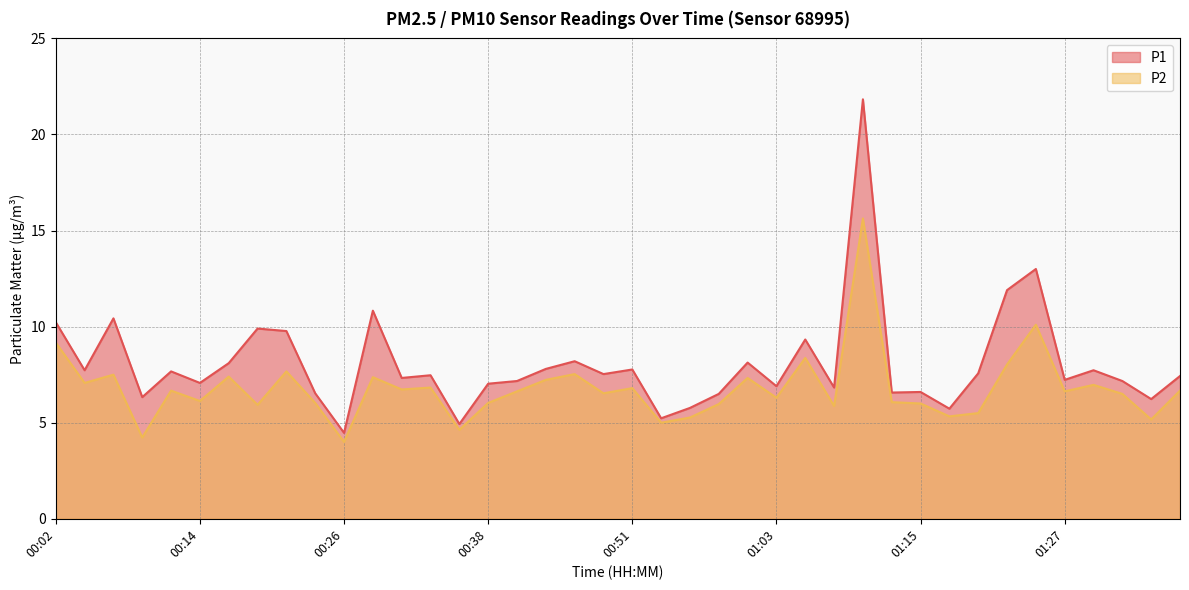

At which category is the sum across all series the highest?

01:10